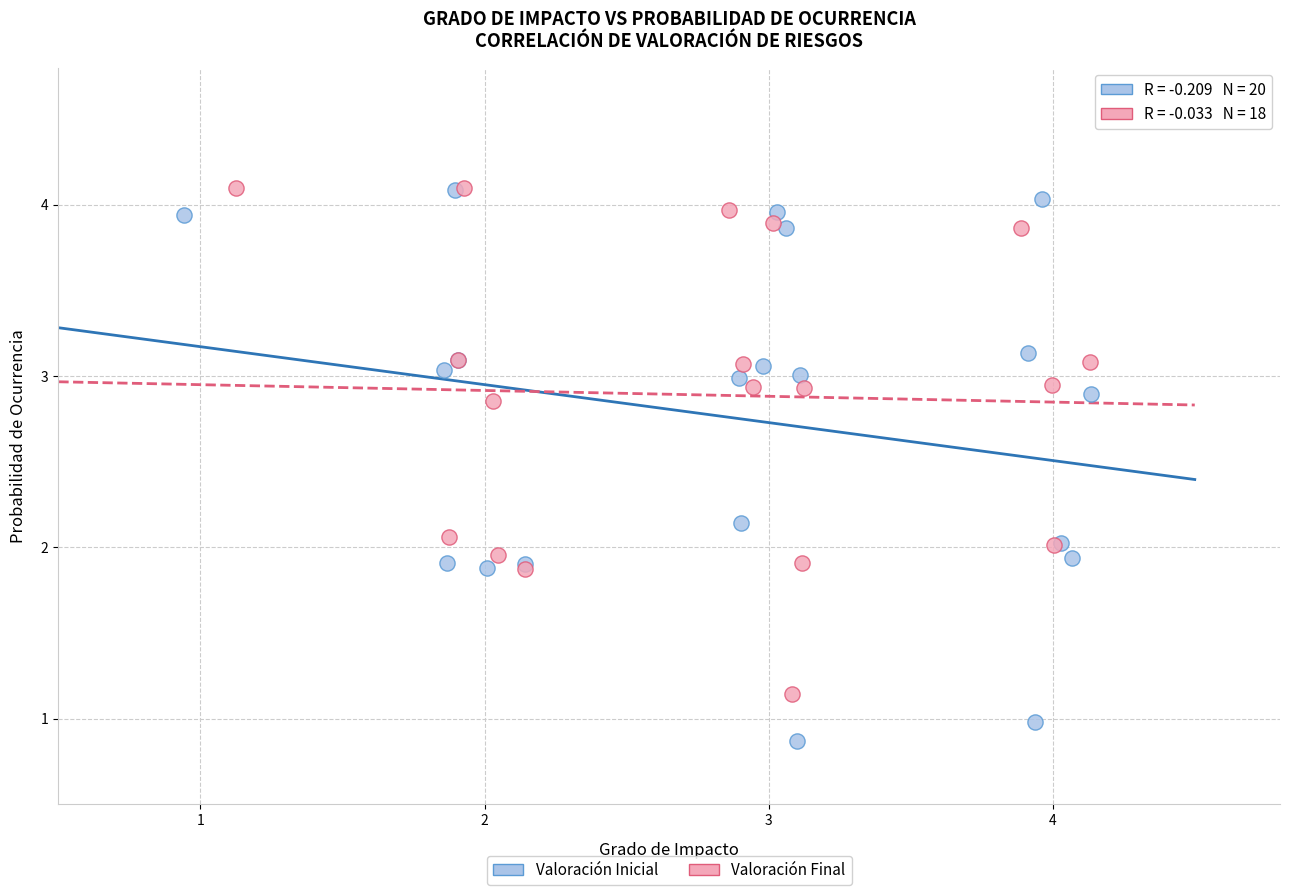

Which series has the widest spread of Y values?

Valoración Inicial